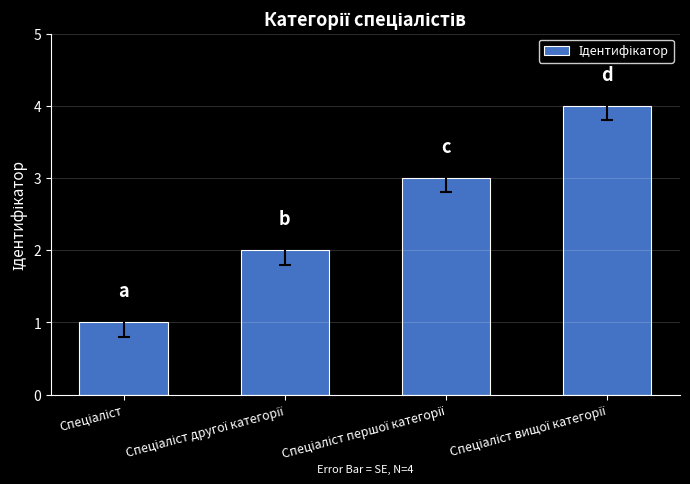

What is the difference between the maximum and minimum values?

3